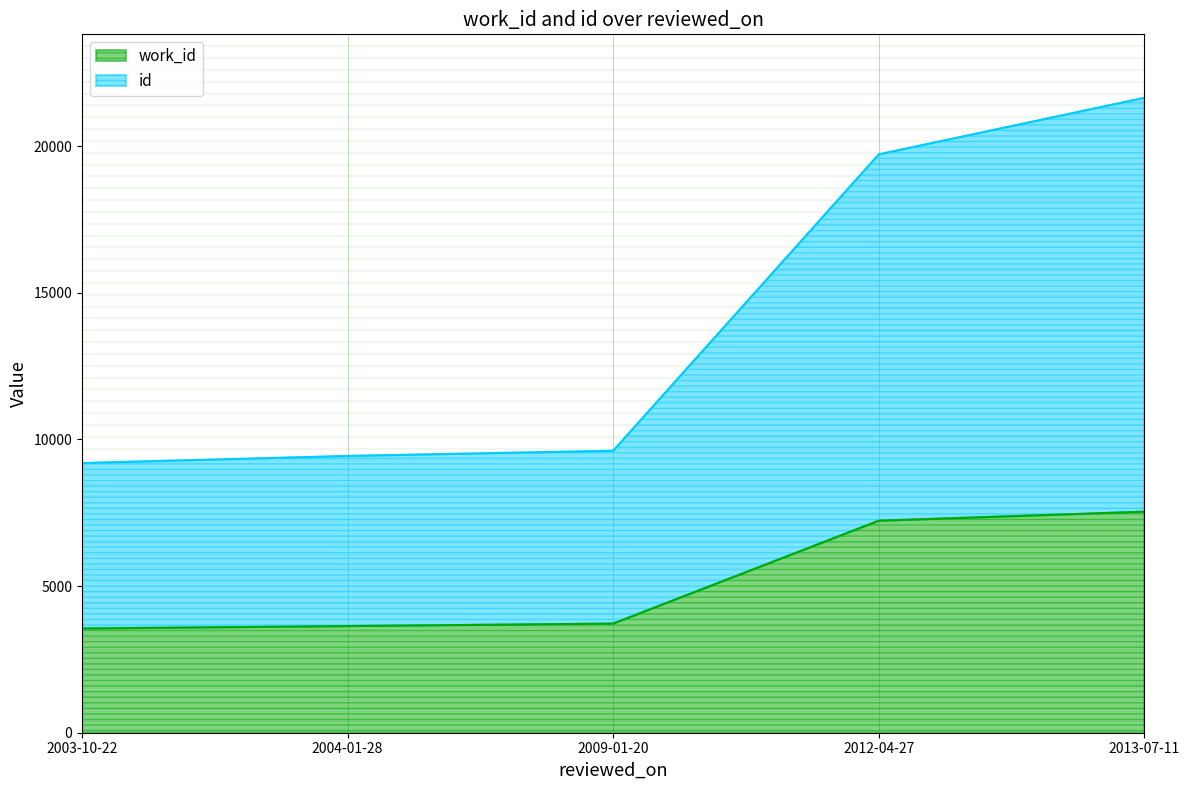

Rank the series by their average value, from highest to lowest.

id, work_id